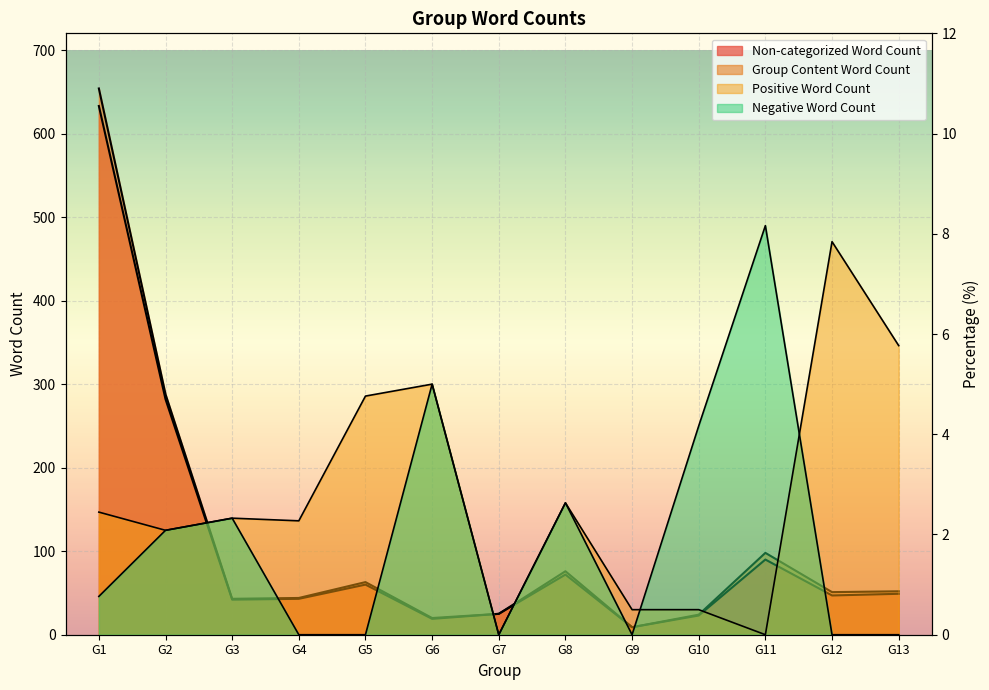

Count the number of data series in this chart.

4